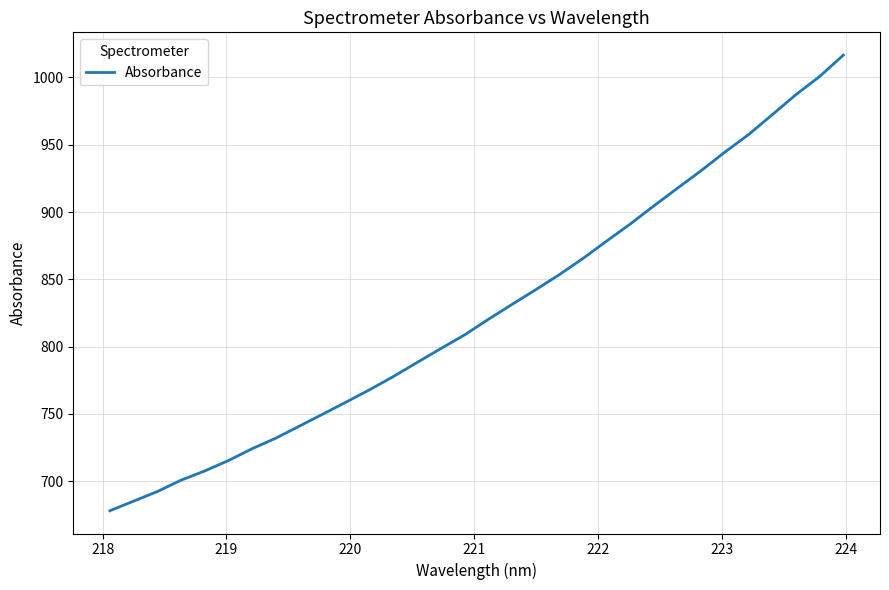

How many categories are shown in the chart?

32